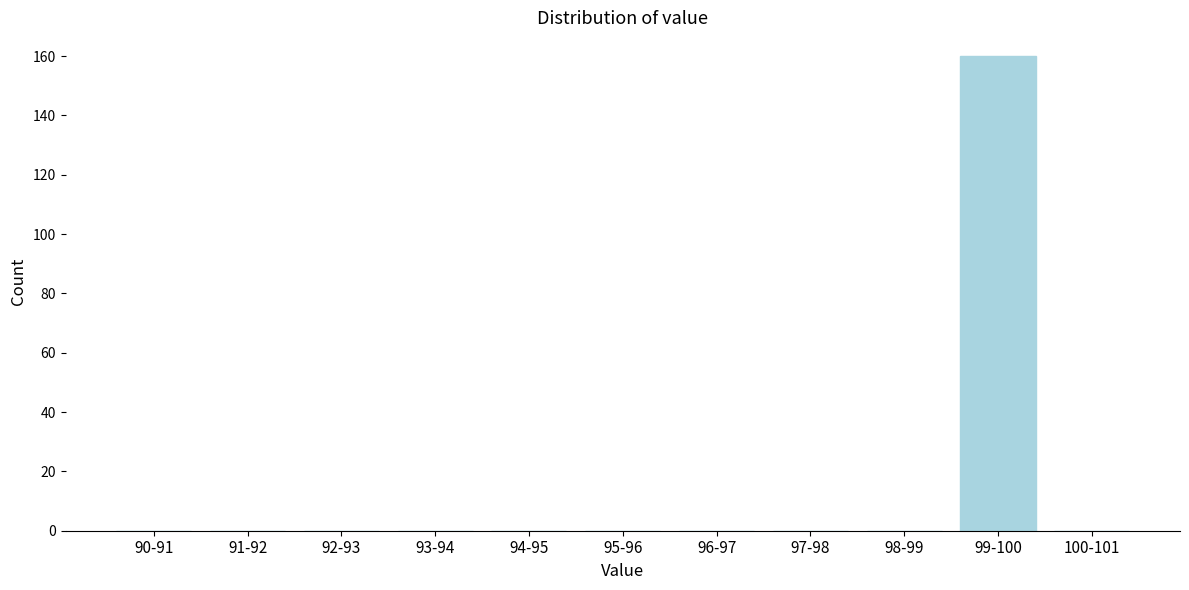

Reading left to right, list all the values displayed in this chart.

90-91=0	91-92=0	92-93=0	93-94=0	94-95=0	95-96=0	96-97=0	97-98=0	98-99=0	99-100=160	100-101=0